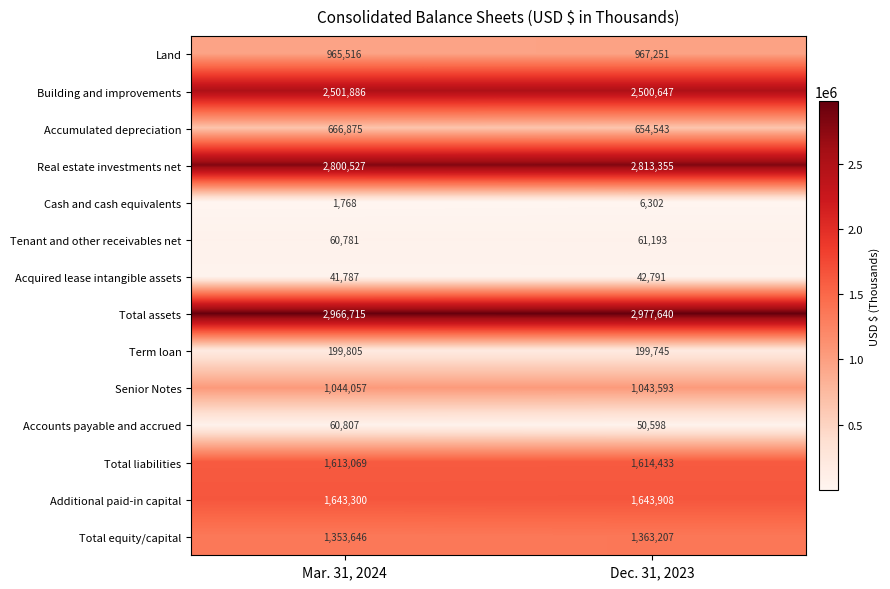

Which series has the widest spread of values?

Real estate investments net